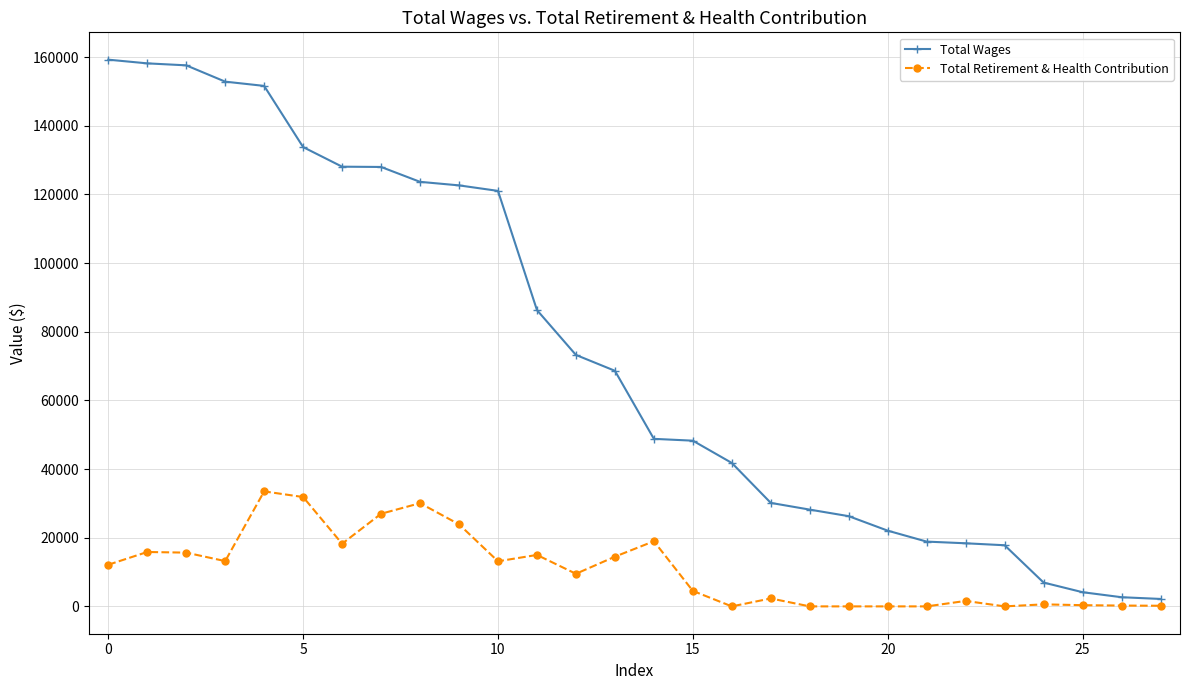

What is the difference between the maximum and minimum values in the Total Retirement & Health Contribution series?

33495